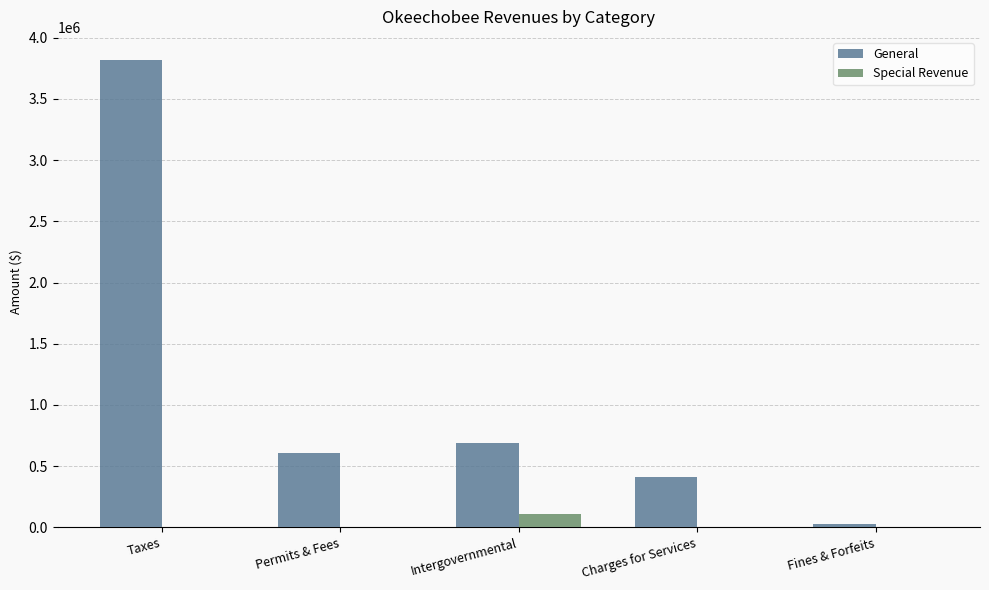

Between Intergovernmental and Fines & Forfeits, which series saw the biggest shift?

General